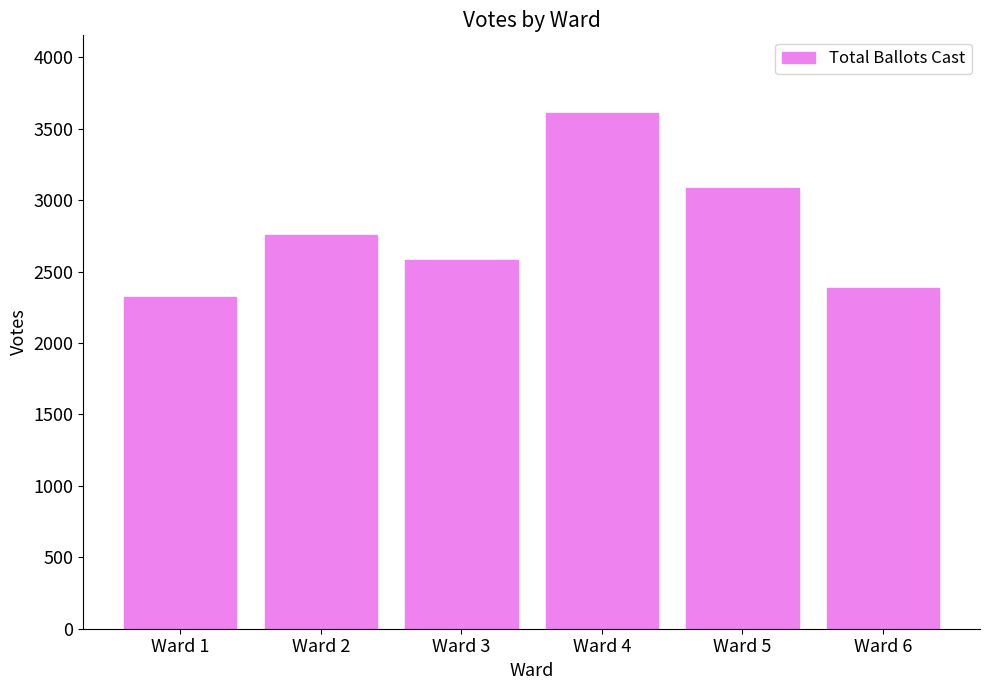

Reading left to right, extract all data points from this chart.

Ward 1=2320	Ward 2=2754	Ward 3=2579	Ward 4=3612	Ward 5=3084	Ward 6=2385